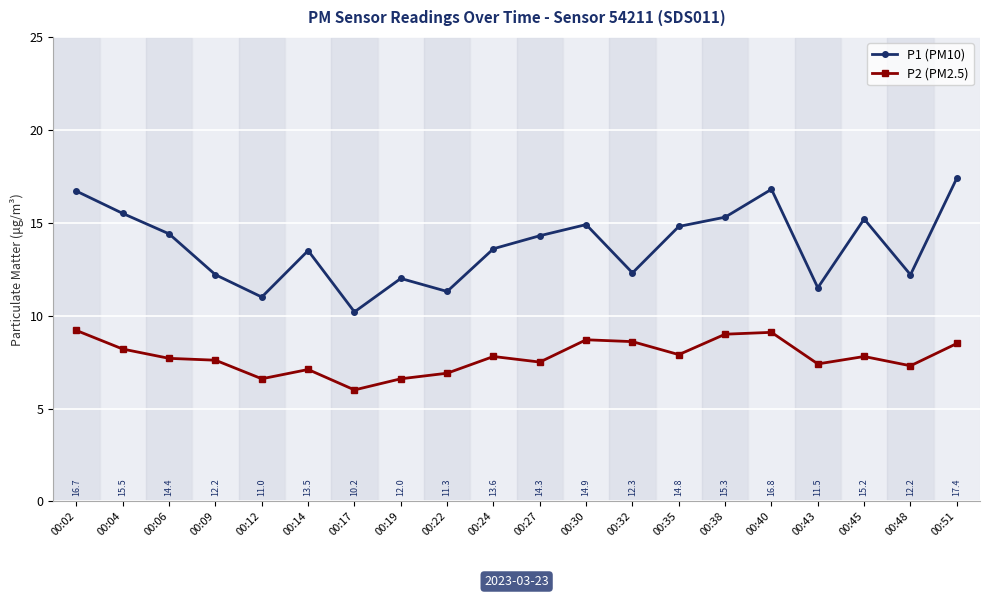

At how many categories does at least one series exceed 8?

20